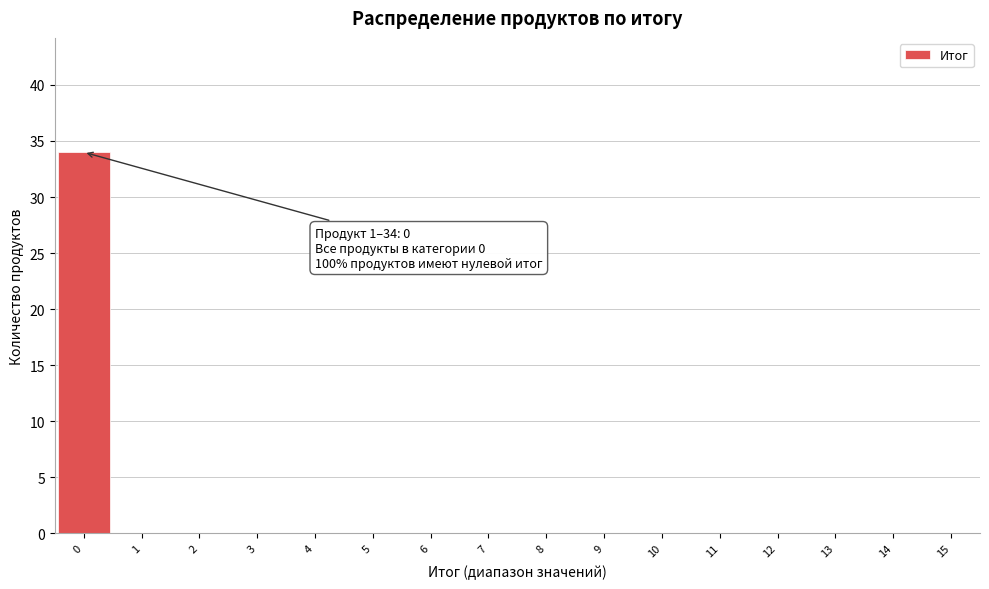

Reading right to left, what are all the values shown in this chart?

15=0	14=0	13=0	12=0	11=0	10=0	9=0	8=0	7=0	6=0	5=0	4=0	3=0	2=0	1=0	0=34